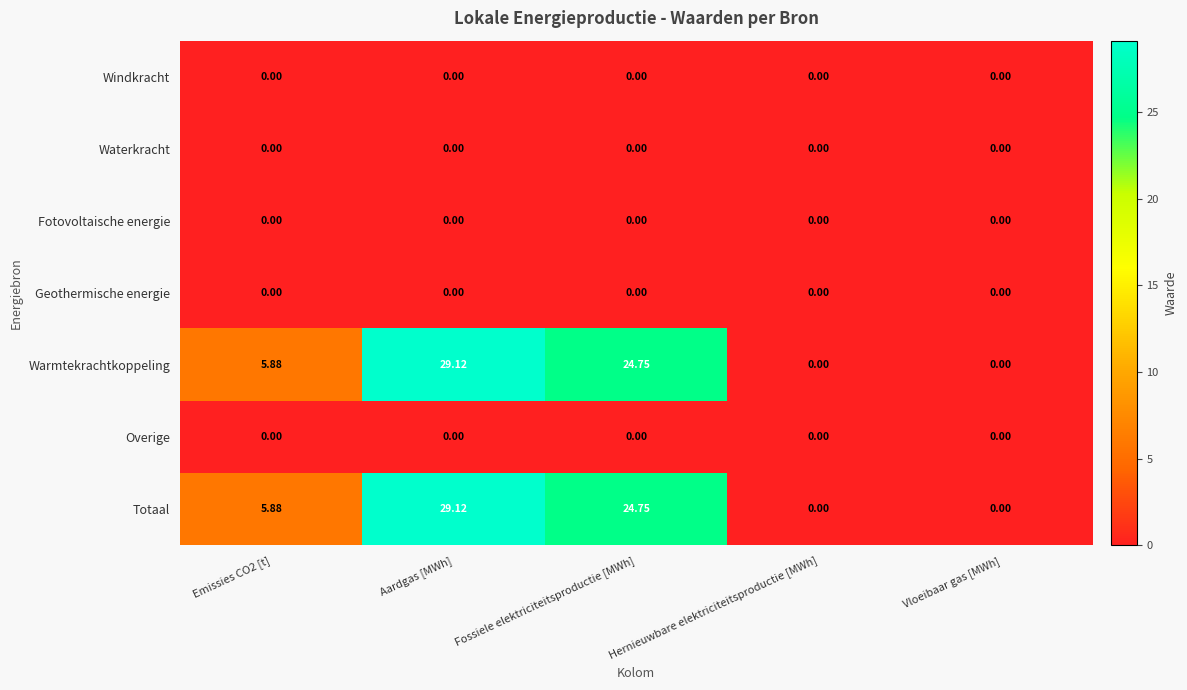

How many values in Warmtekrachtkoppeling are above zero?

3